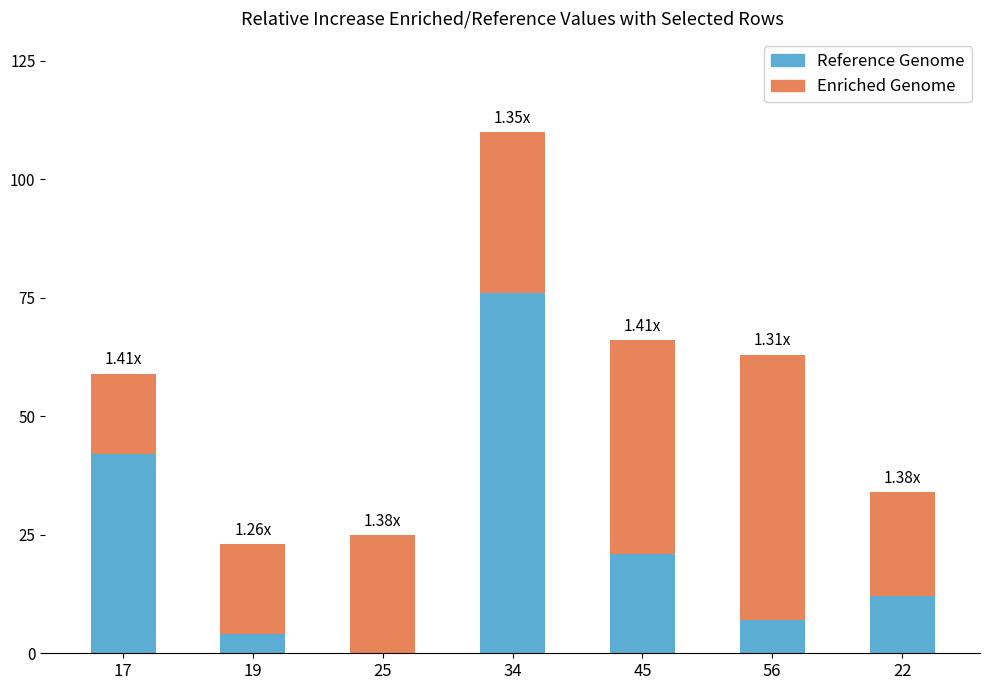

At which category is the sum across all series the highest?

34